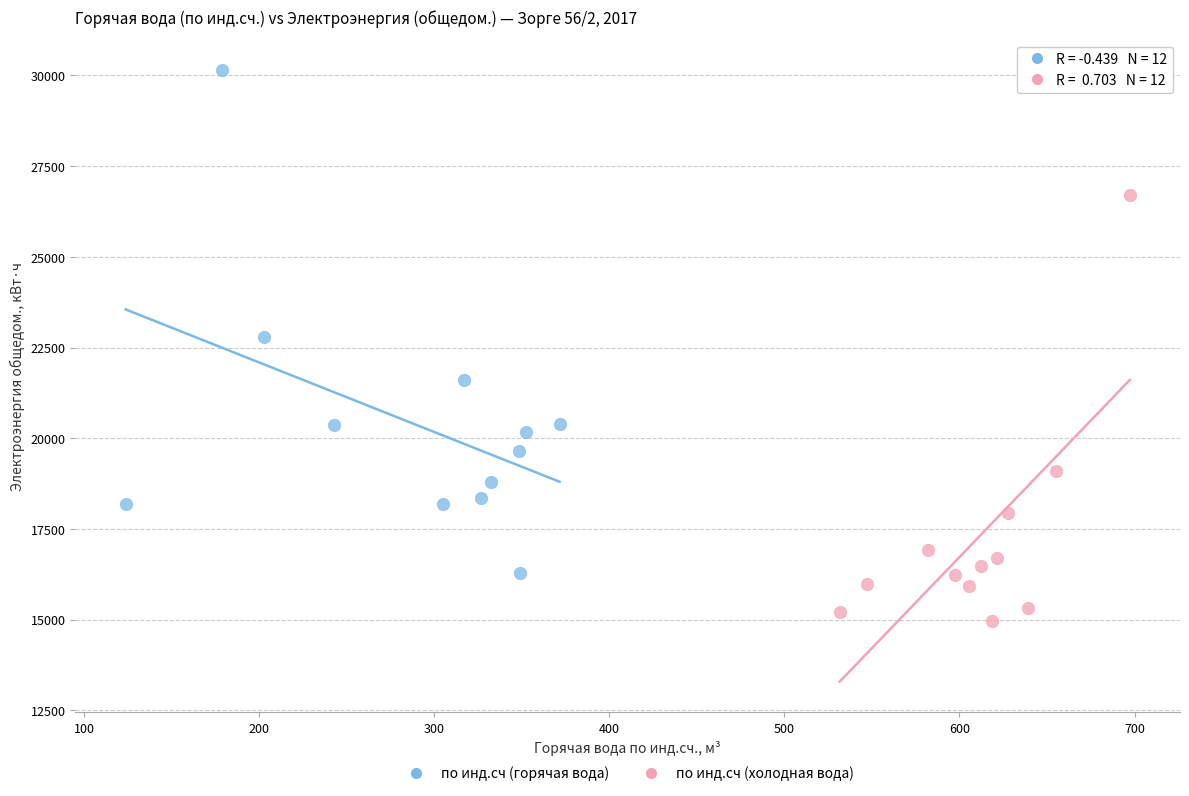

Which series reaches the maximum Y coordinate?

по инд.сч (горячая вода)